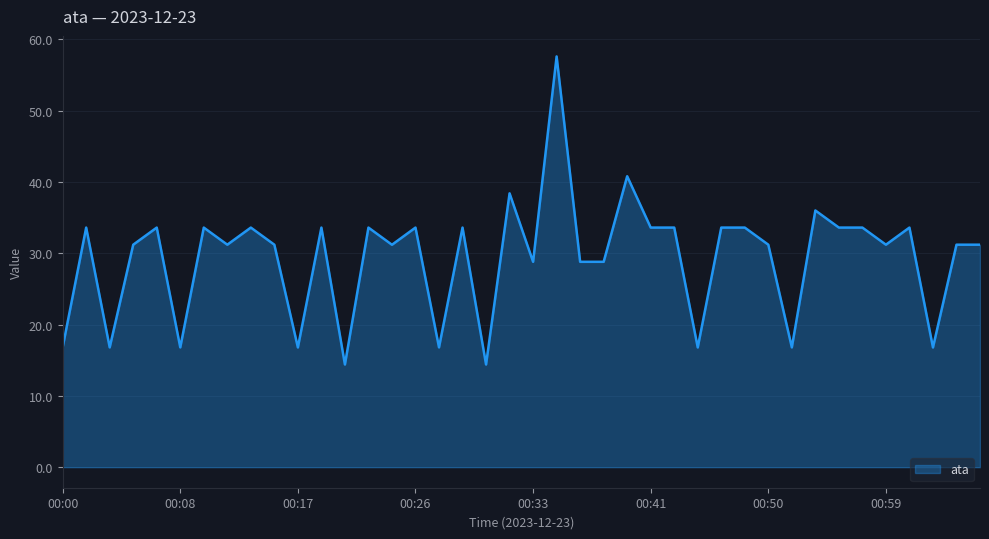

Reading right to left, list all the values displayed in this chart.

31.2	31.2	16.8	33.6	31.2	33.6	33.6	36.0	16.8	31.2	33.6	33.6	16.8	33.6	33.6	40.8	28.8	28.8	57.6	28.8	38.4	14.4	33.6	16.8	33.6	31.2	33.6	14.4	33.6	16.8	31.2	33.6	31.2	33.6	16.8	33.6	31.2	16.8	33.6	16.8